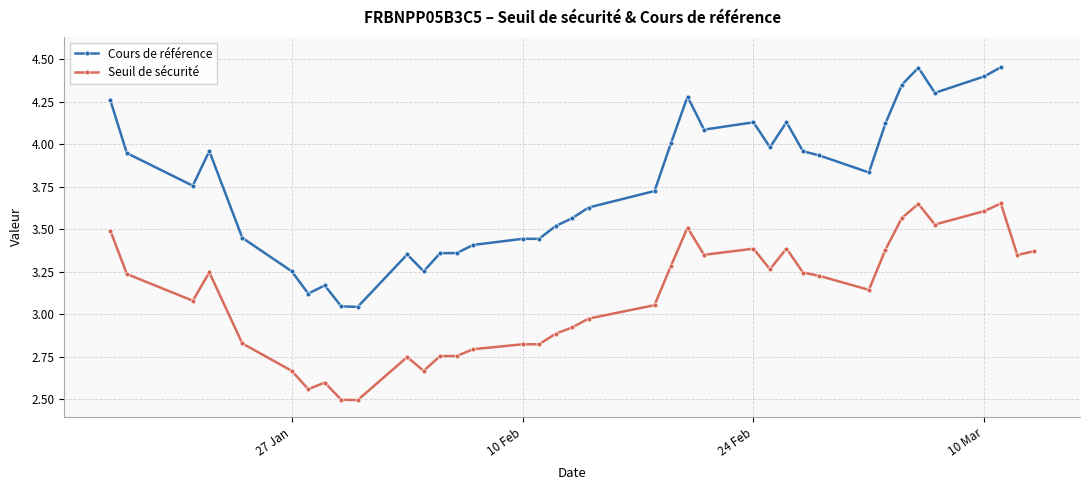

True or false: Seuil de sécurité has more than 1 interior local peaks.

True